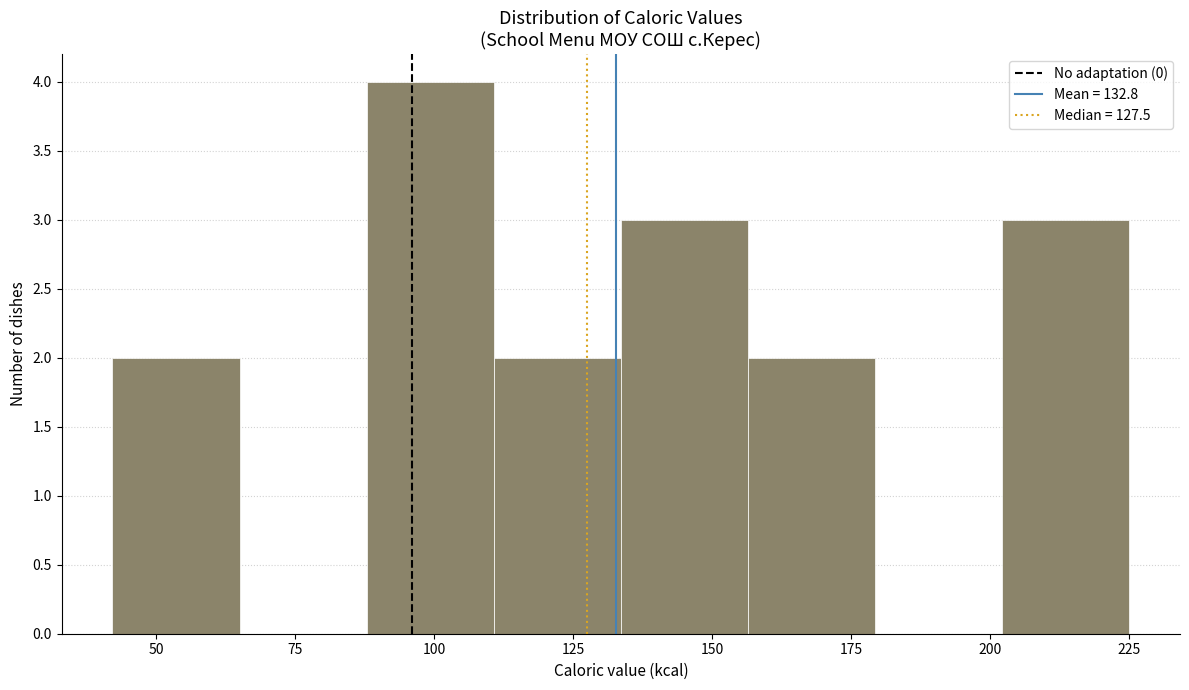

Over which range of the x-axis is the bar tallest?

90 to 110